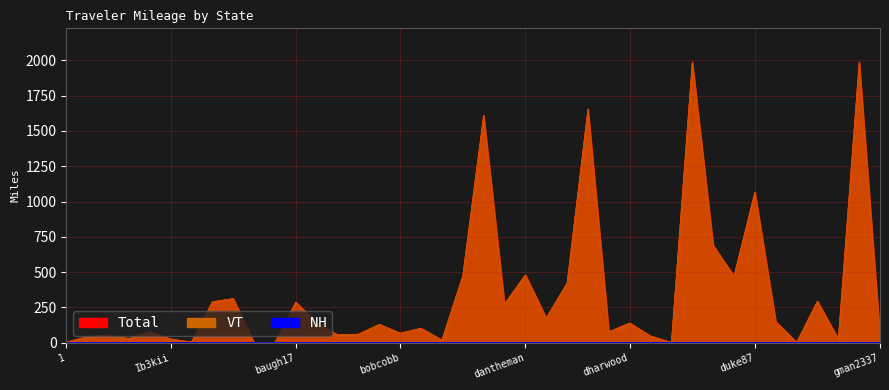

Reading left to right, what are all the values shown in this chart?

Total: 4.7	43.8	54.6	30.1	79.4	26.6	6.1	290.4	313.3	0.3	2.9	288.1	141.8	56.8	61.3	130.7	68.6	102.9	19.5	473.8	1611.1	273.9	481.2	175.6	422.4	1656.0	78.6	139.9	48.5	2.9	1987.8	690.1	471.7	1067.6	150.7	2.9	294.7	26.6	1987.4	39.6
VT: 4.7	43.8	54.6	30.1	79.4	26.6	6.1	290.4	313.3	0.3	2.9	288.1	141.8	56.8	61.3	130.7	68.6	102.9	19.5	473.7	1611.1	273.9	481.2	175.6	422.4	1655.8	78.6	139.9	48.5	2.9	1987.6	690.1	471.7	1067.6	150.7	2.9	294.7	26.6	1987.2	39.6
NH: 0.0	0.0	0.0	0.0	0.0	0.0	0.0	0.0	0.0	0.0	0.0	0.0	0.0	0.0	0.0	0.0	0.0	0.0	0.0	0.1	0.0	0.0	0.0	0.0	0.0	0.1	0.0	0.0	0.0	0.0	0.1	0.0	0.0	0.0	0.0	0.0	0.0	0.0	0.1	0.0